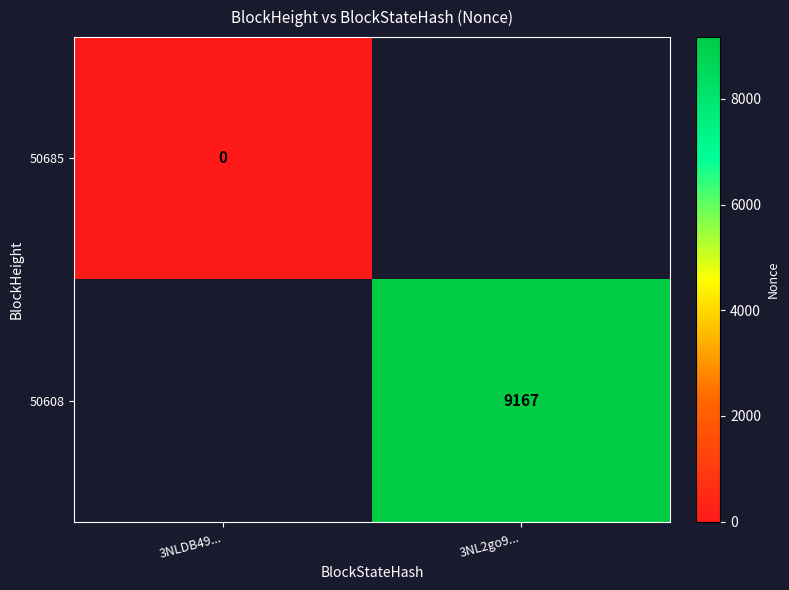

Which has a higher value, 3NLDB49... or 3NL2go9...?

3NL2go9...